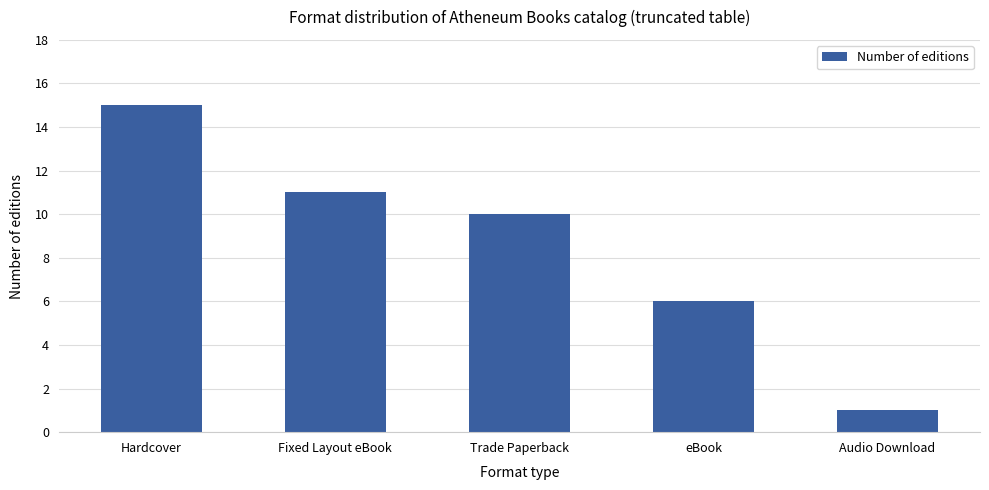

Does the chart contain stacked bars?

No